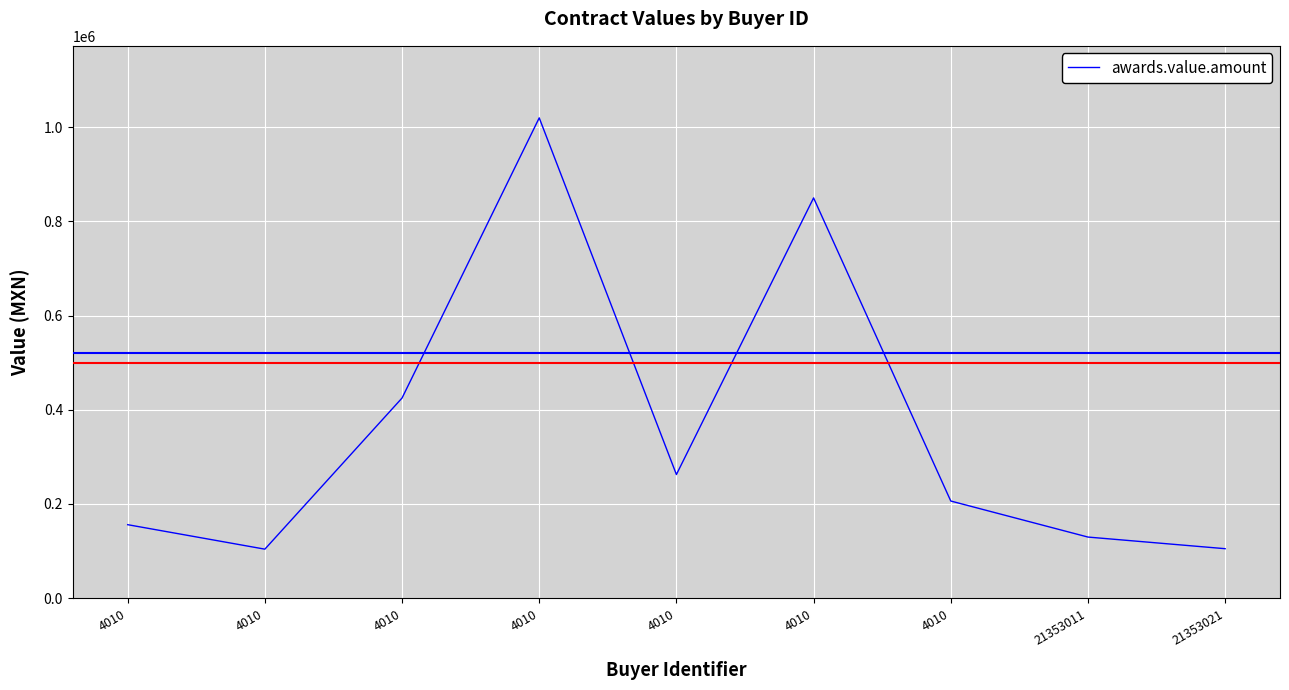

Between 4010 and 4010, which is larger?

4010